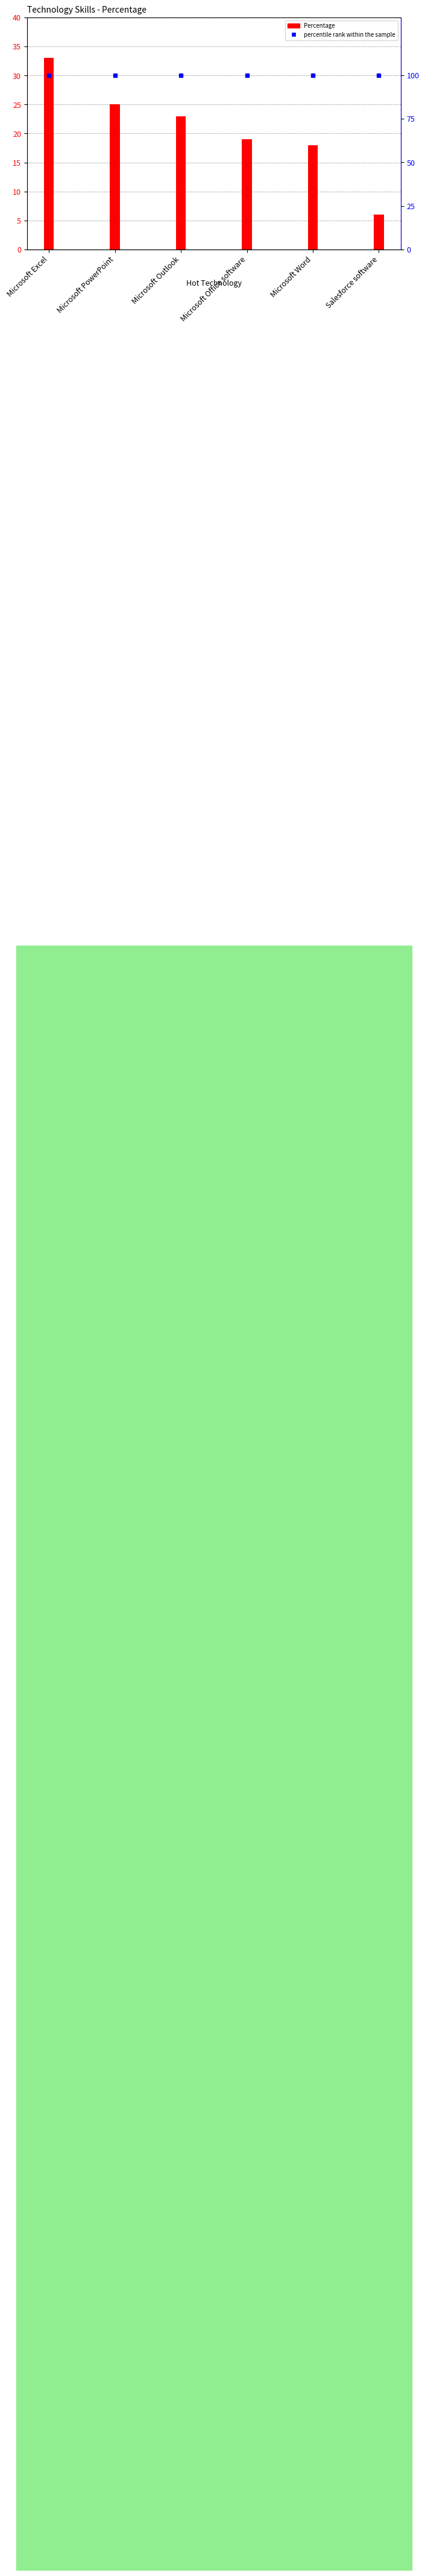

Which series has the largest total across all categories?

percentile rank within the sample